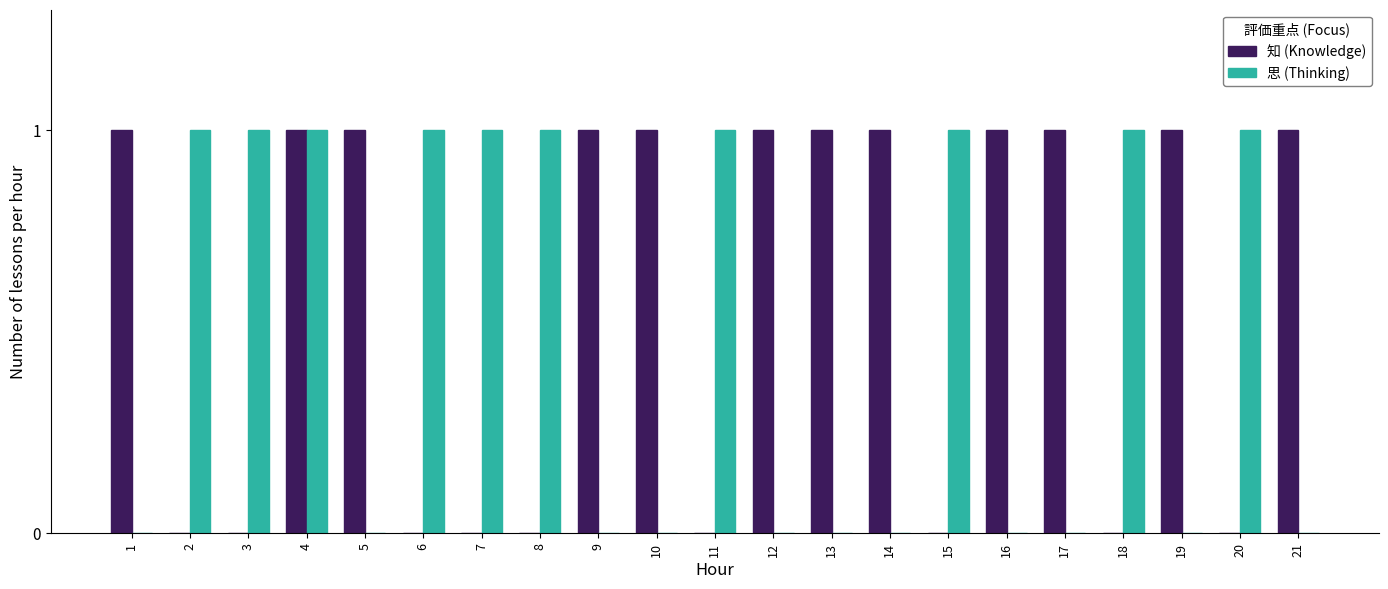

The value of 思 (Thinking) at 11 is 1. True or false?

True